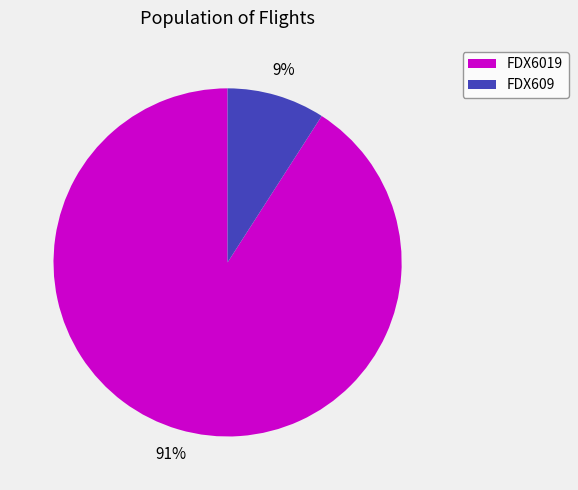

True or false: FDX609 accounts for 9% of the total.

True